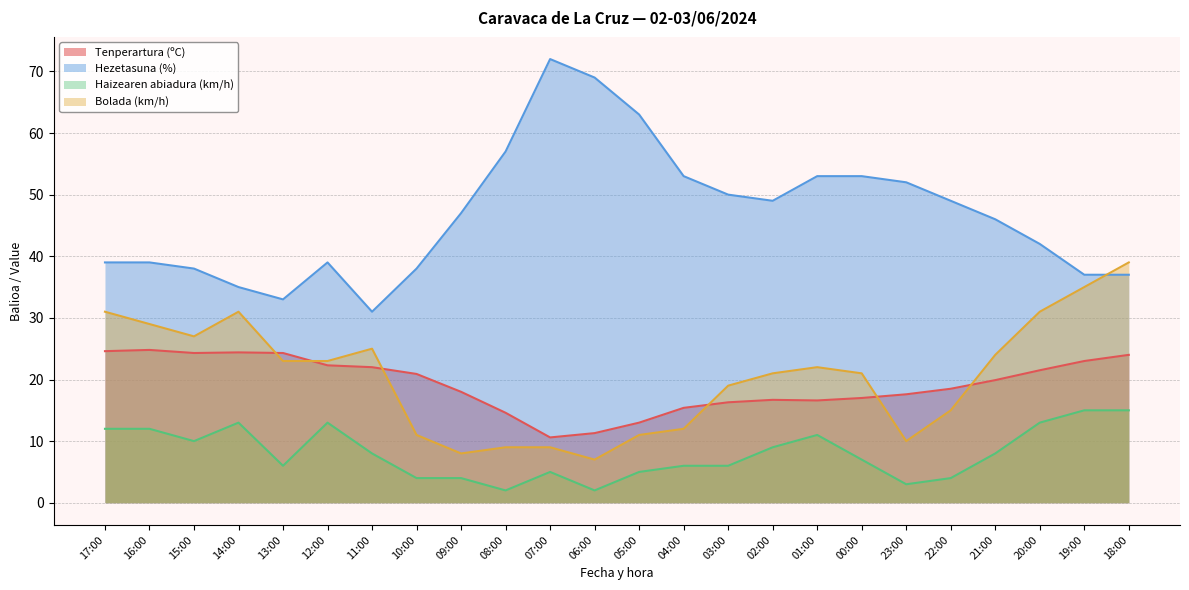

True or false: Bolada (km/h) has more than 0 points higher than both neighbors.

True